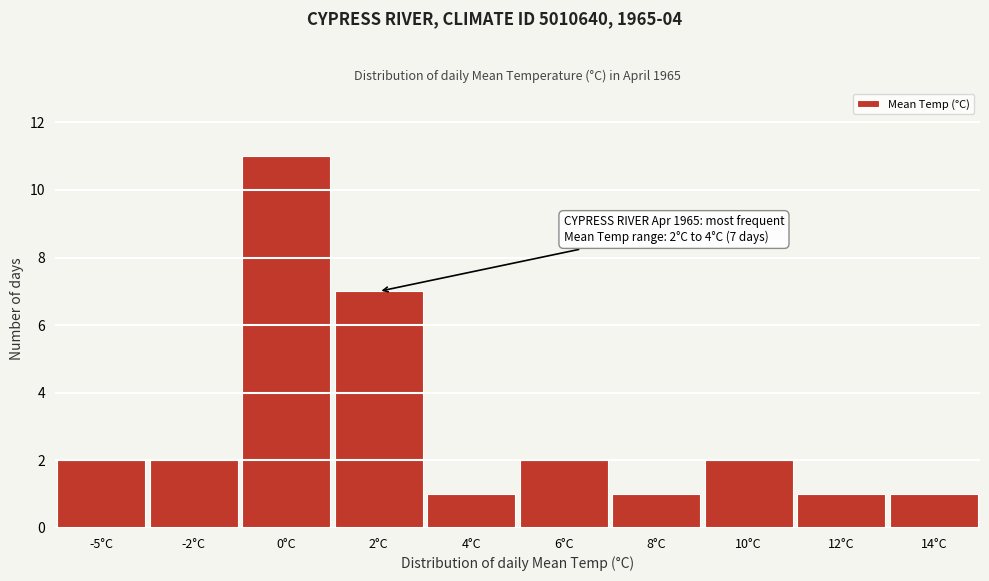

Reading left to right, extract all data points from this chart.

2	2	11	7	1	2	1	2	1	1